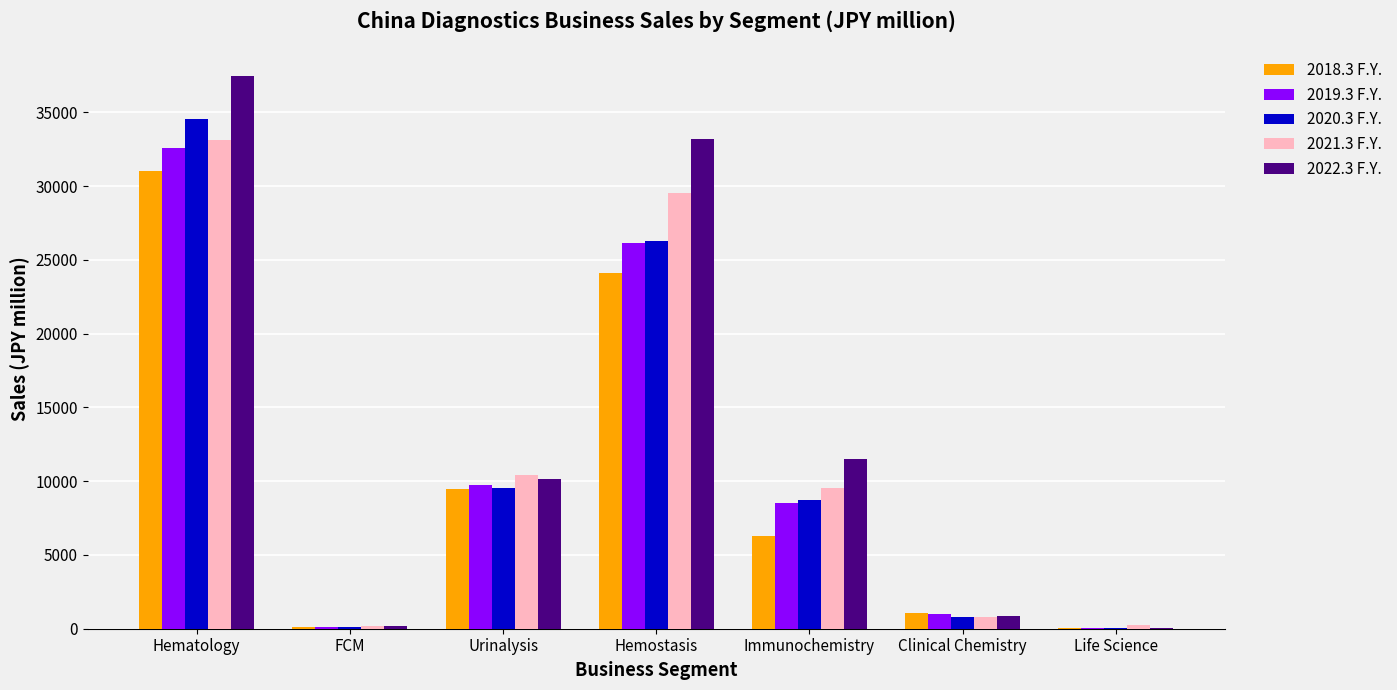

Are the bars horizontal?

No